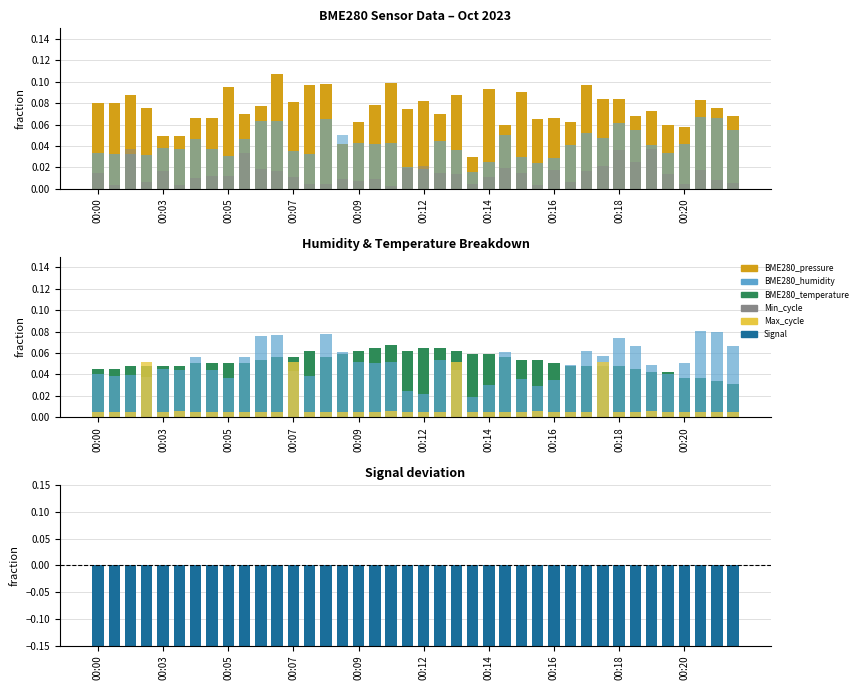

How many bars are there in total?

240